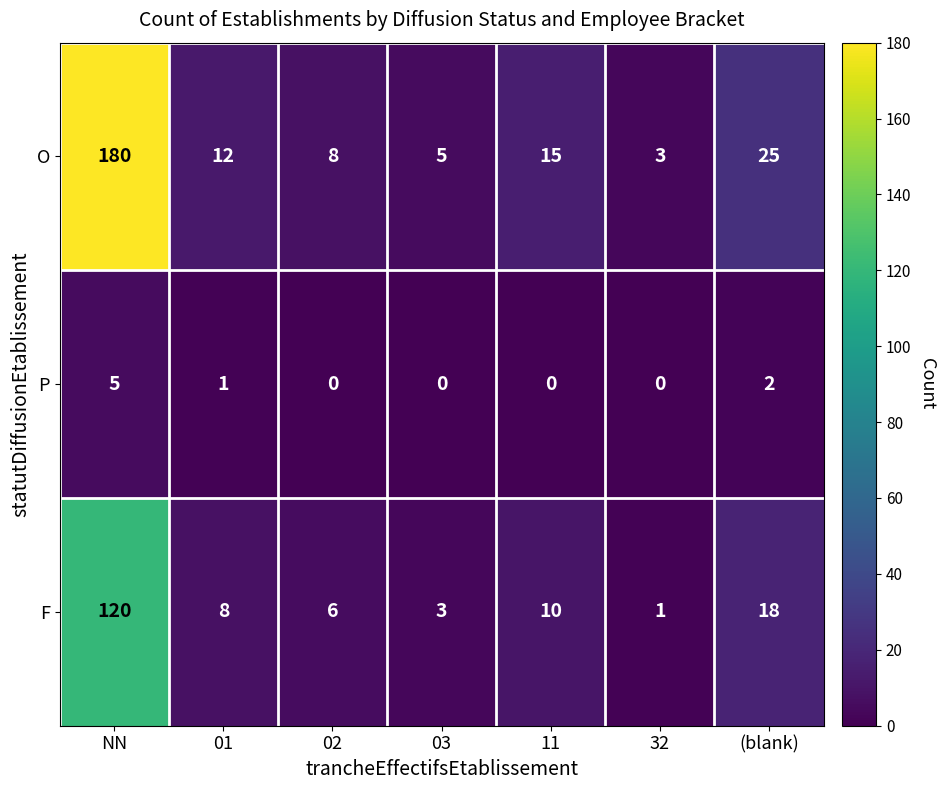

List the series in order of their overall mean, highest first.

O, F, P